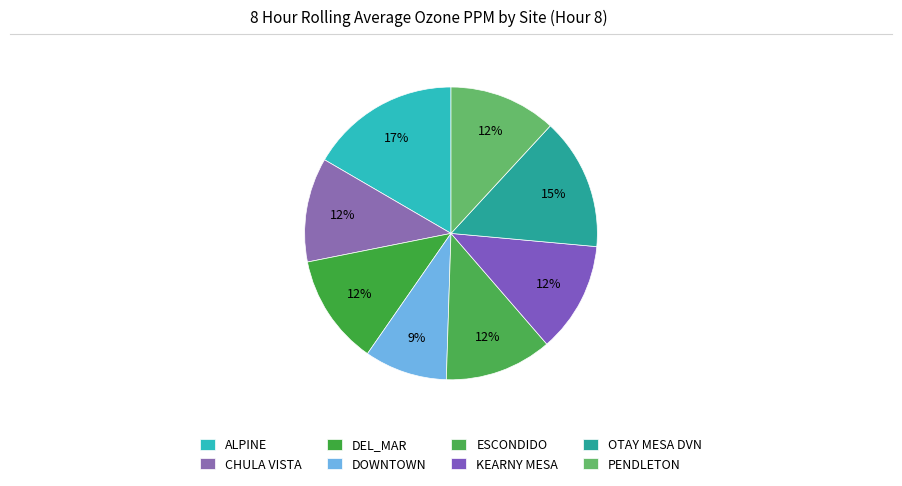

To the nearest percent, what percentage of the pie is DEL_MAR?

12%